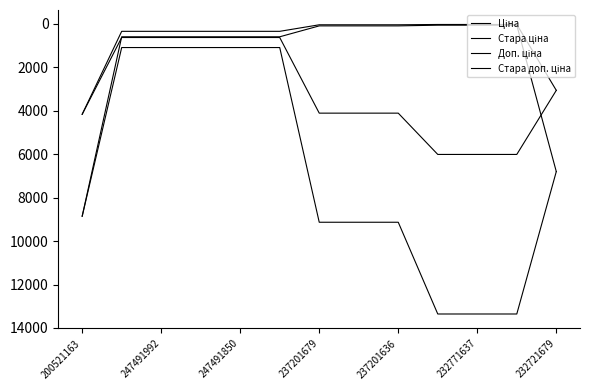

How many distinct data groups are displayed?

4